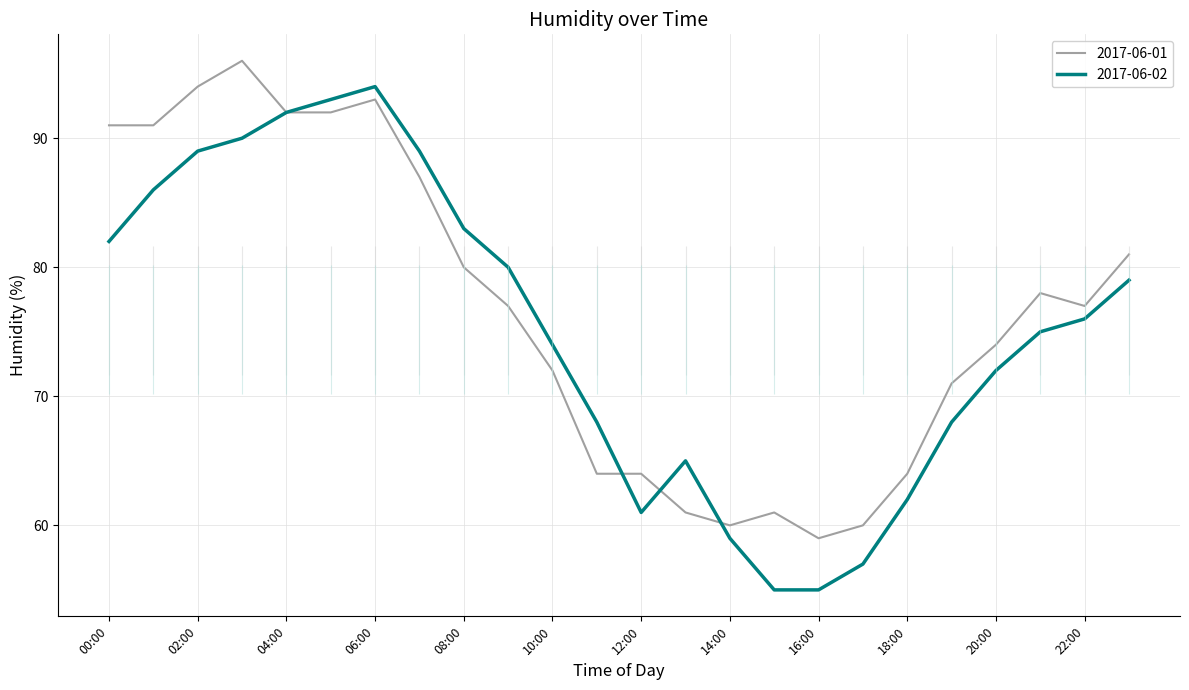

True or false: 2017-06-01 and 2017-06-02 cross at least once.

True